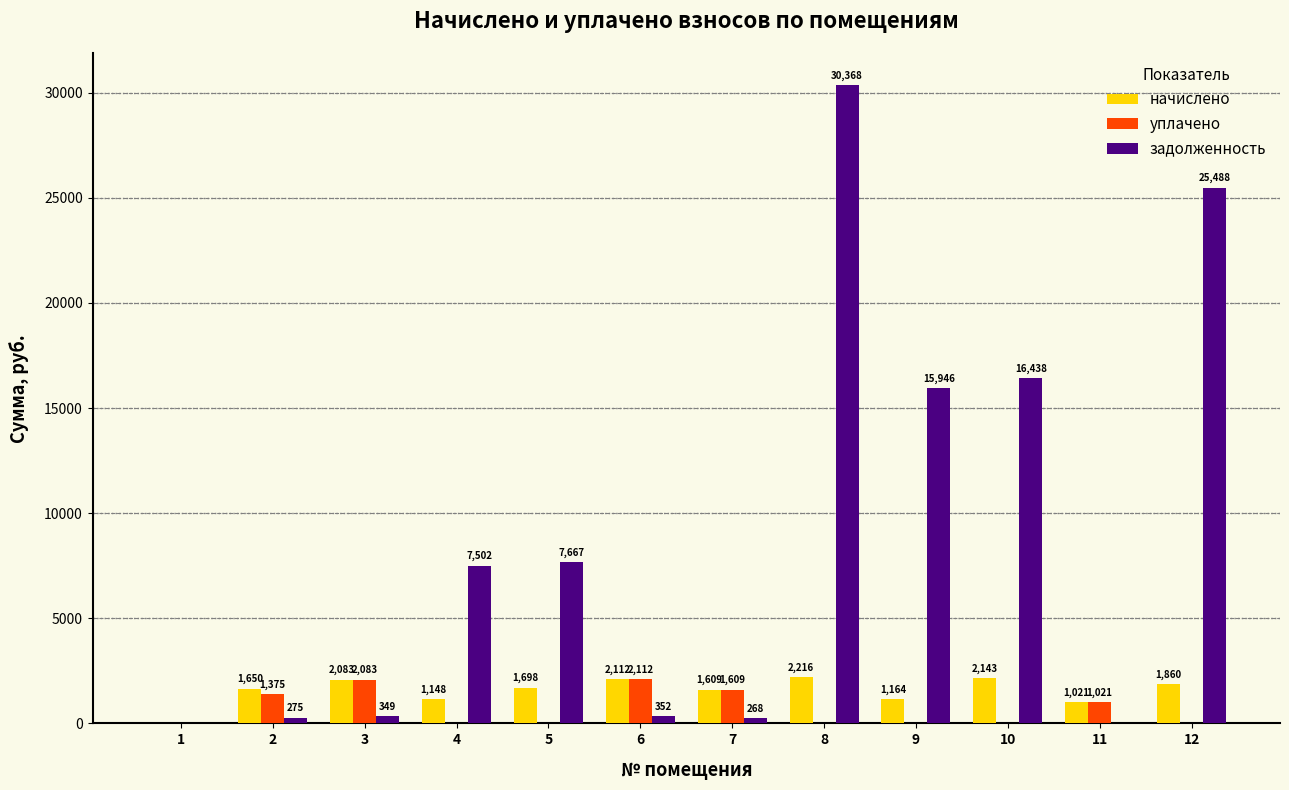

Is it true that задолженность equals 11534.5 at 4?

False